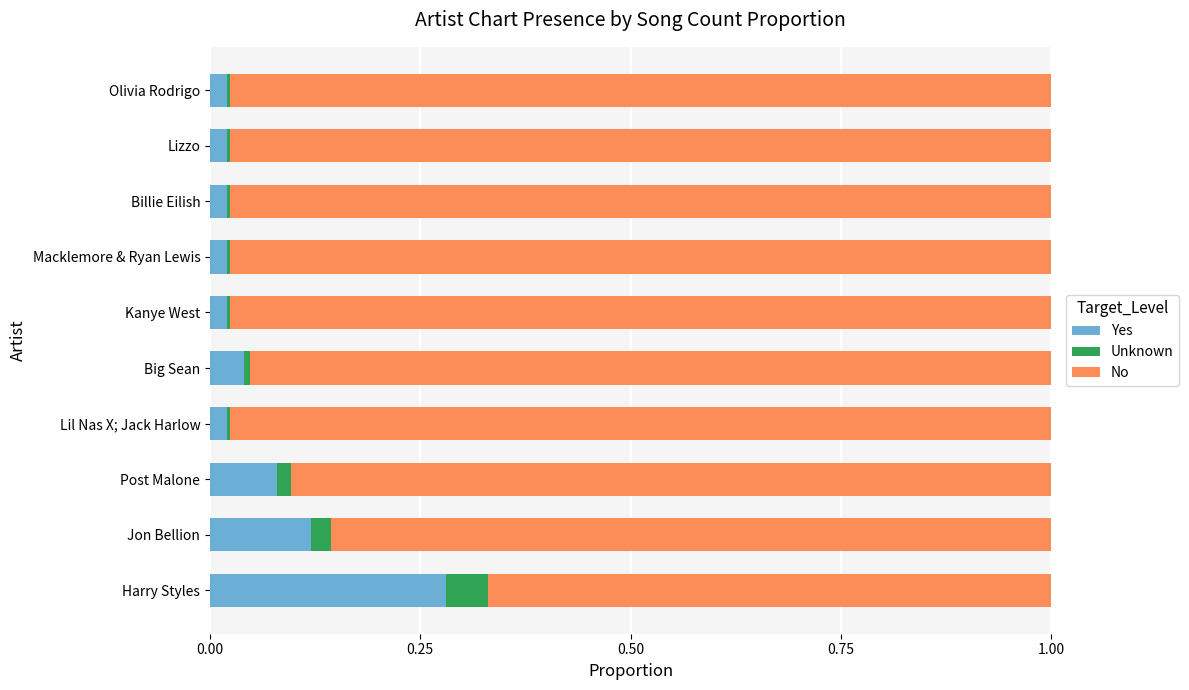

At which label does Yes reach its peak?

Harry Styles